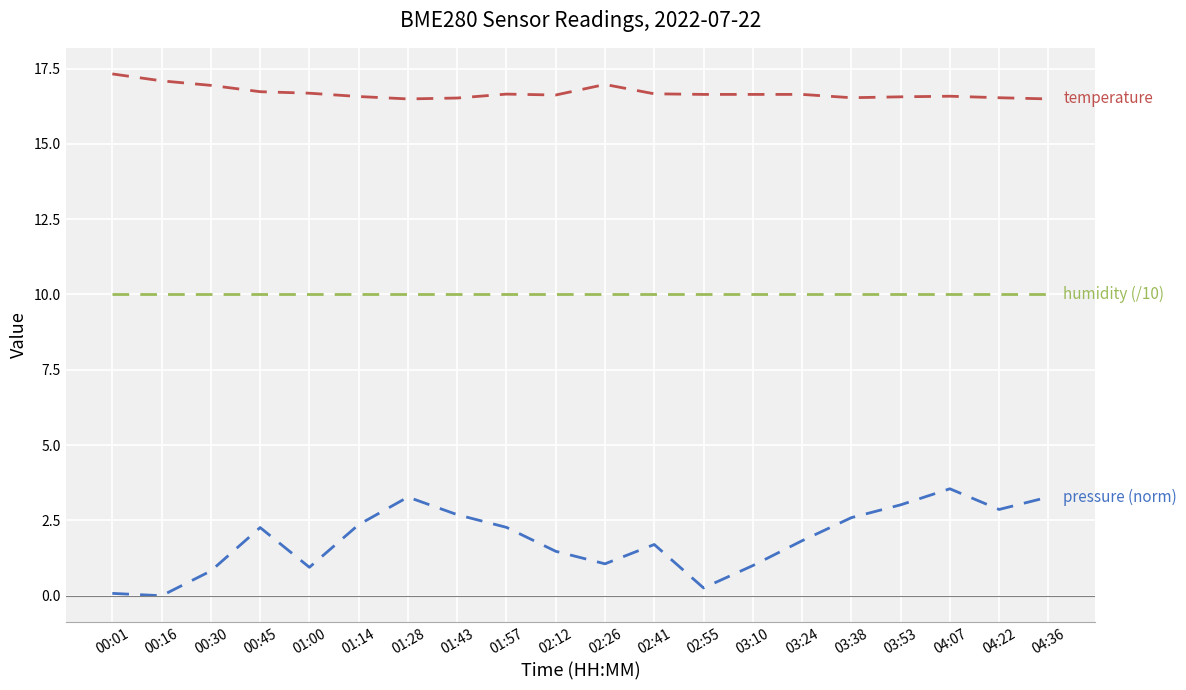

What is the total value across all series at 00:16?

27.1